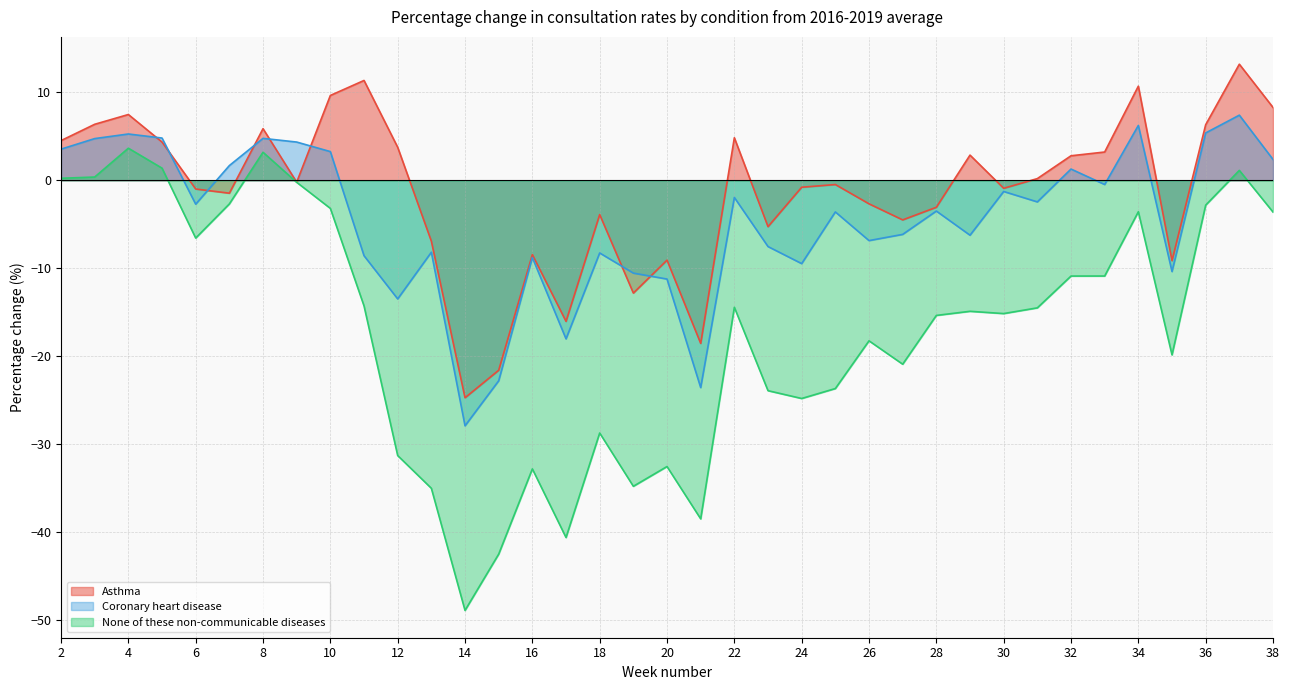

What is the value of the Asthma point at the 25th from the left?

-2.7